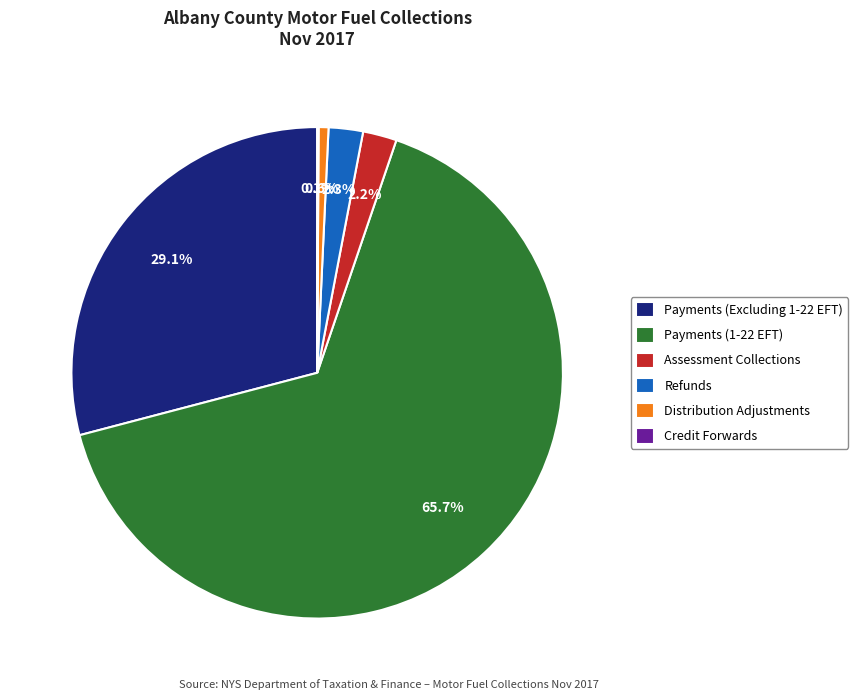

What percentage is NOT represented by Refunds?

97.7%